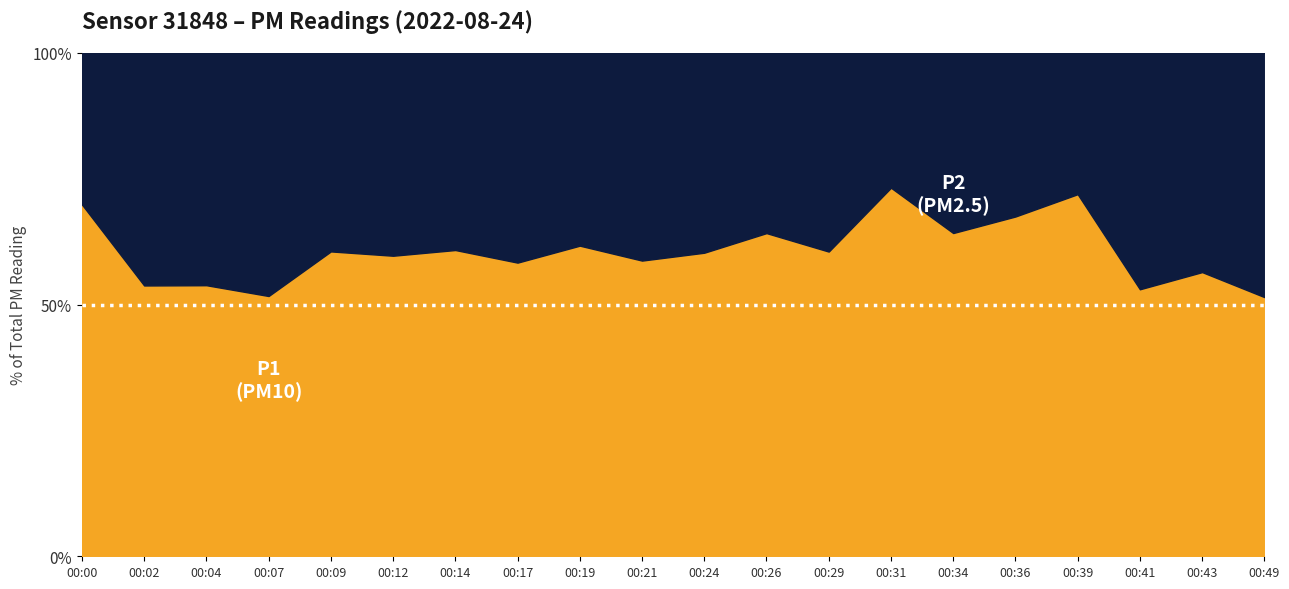

What is the total value across all series at 00:26?

100.0